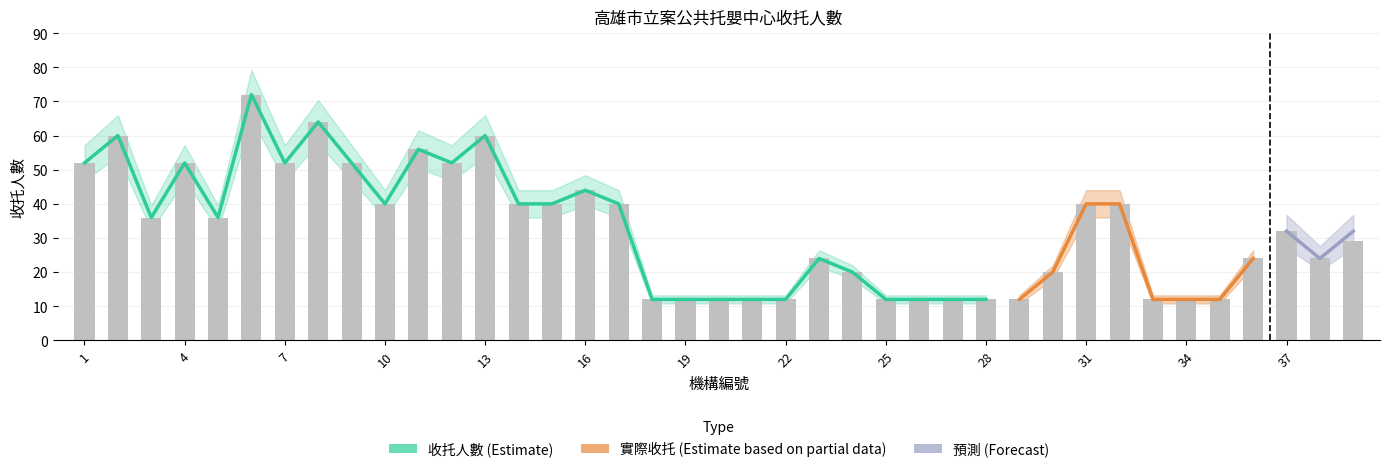

Where does the data first go above 32?

1